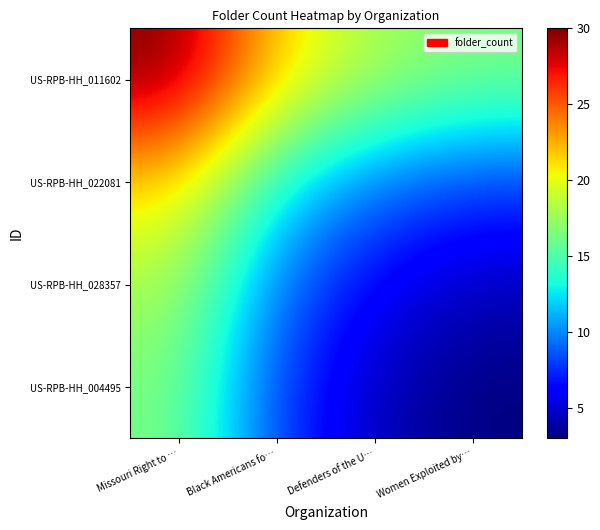

Reading left to right, list all the values displayed in this chart.

US-RPB-HH_011602: Missouri Right to …=30.0	Black Americans fo…=21.5	Defenders of the U…=18.0	Women Exploited by…=16.5
US-RPB-HH_022081: Missouri Right to …=21.5	Black Americans fo…=13.0	Defenders of the U…=9.5	Women Exploited by…=8.0
US-RPB-HH_028357: Missouri Right to …=18.0	Black Americans fo…=9.5	Defenders of the U…=6.0	Women Exploited by…=4.5
US-RPB-HH_004495: Missouri Right to …=16.5	Black Americans fo…=8.0	Defenders of the U…=4.5	Women Exploited by…=3.0